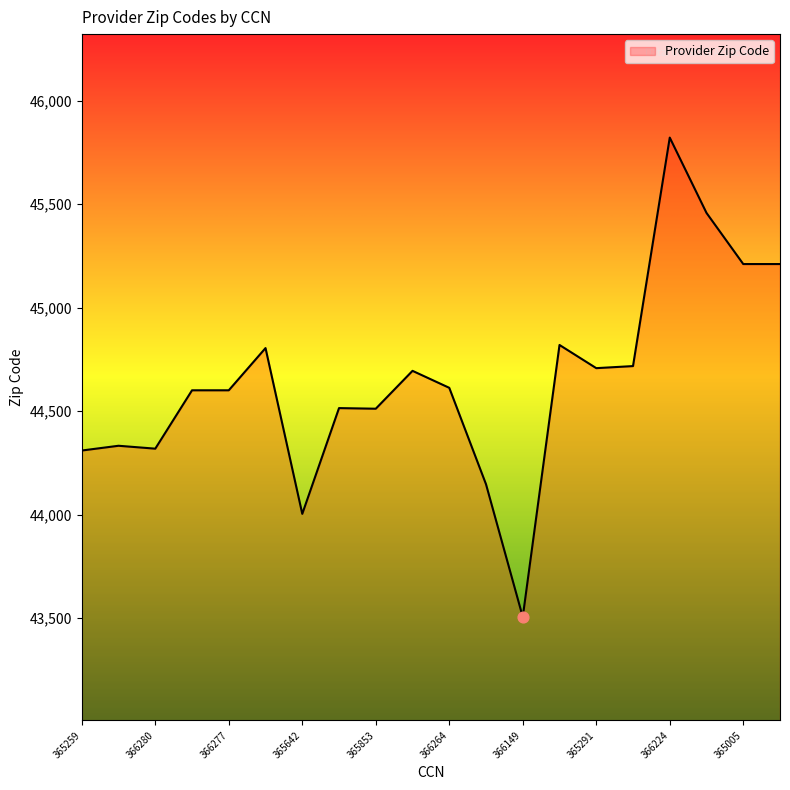

What is the difference between the maximum and minimum values?

2316